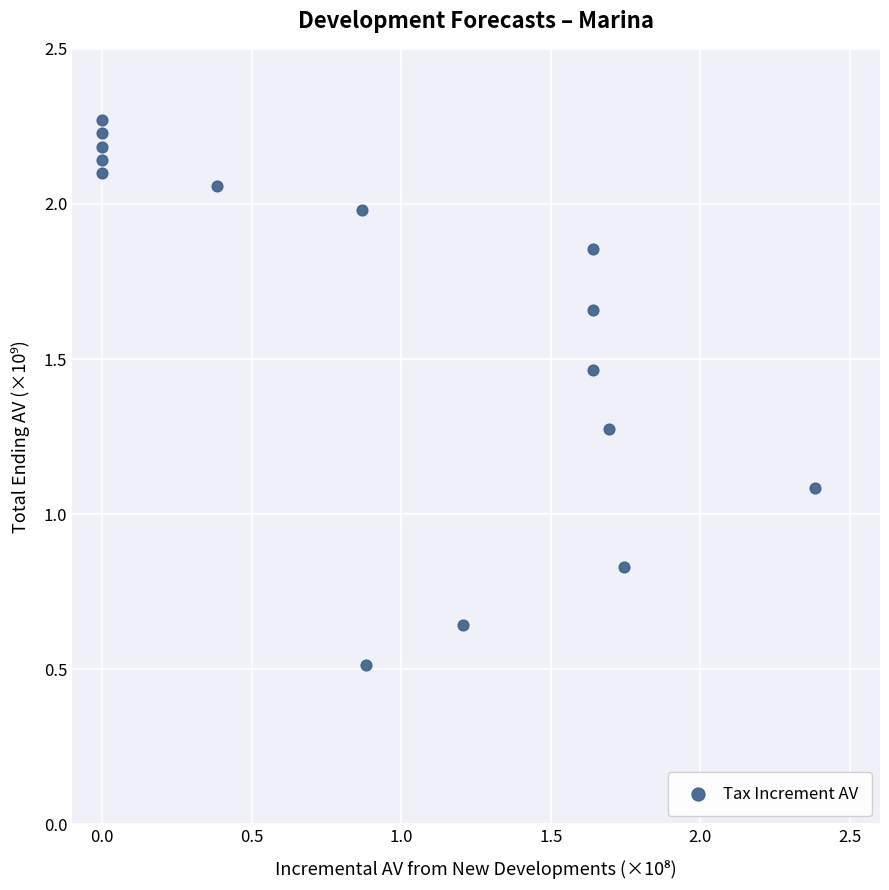

What is the range of Y values (max minus min)?

1.8